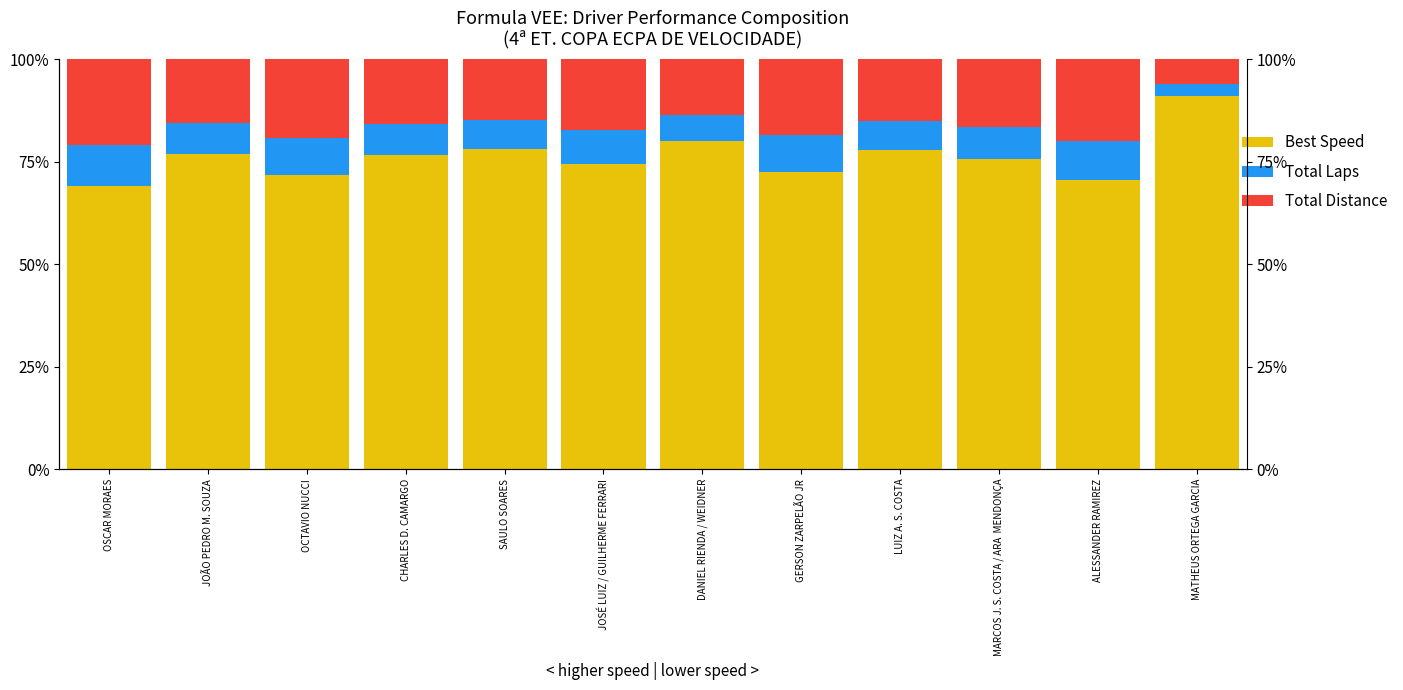

How many data points in Total Laps are above 7?

10